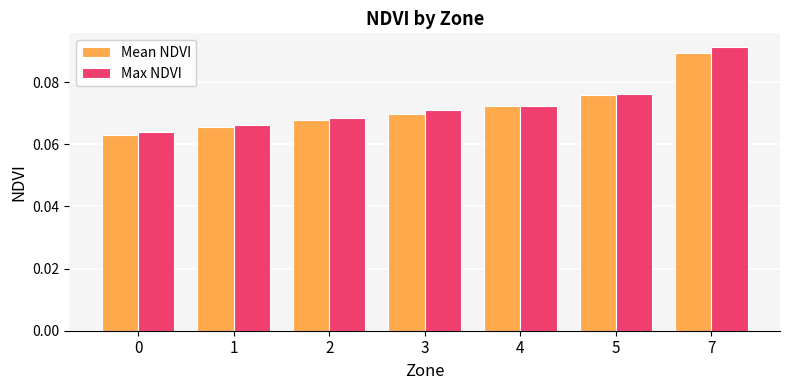

Count the Max NDVI values in the range 0 to 1.

7